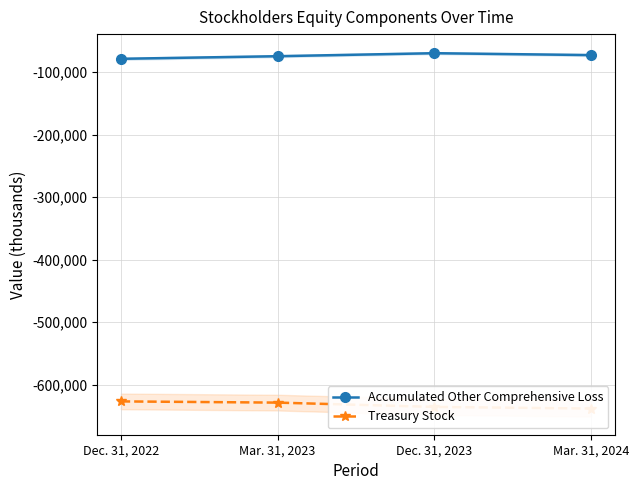

What is the average value of the Accumulated Other Comprehensive Loss series?

-74182